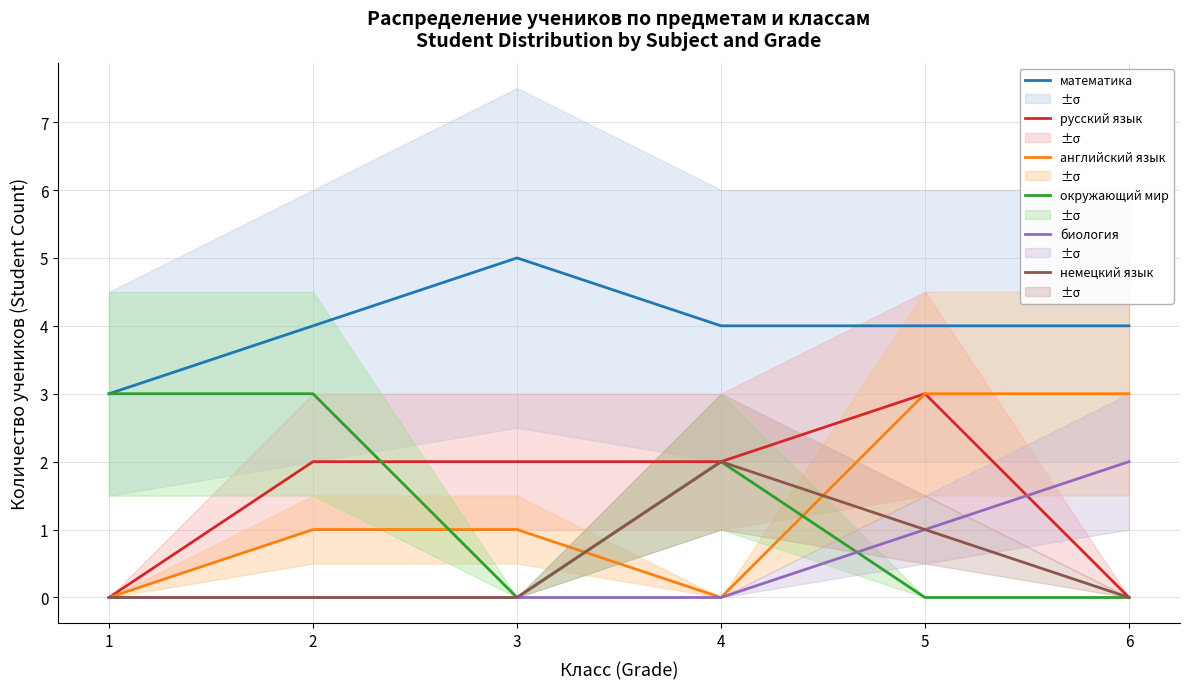

What is the value of the математика point at the 1st from the left?

3